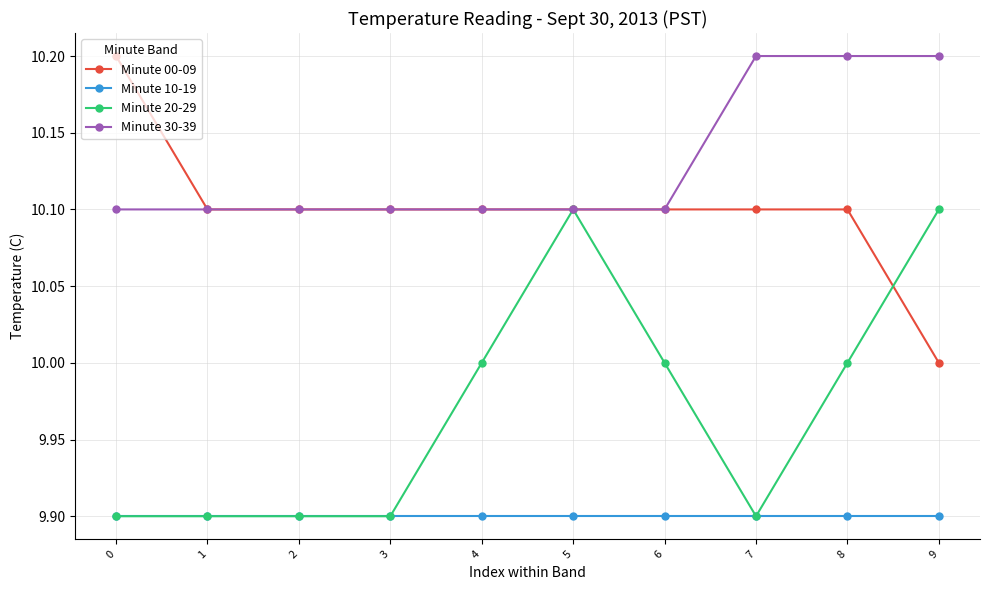

True or false: Minute 20-29 has more than 0 points higher than both neighbors.

True